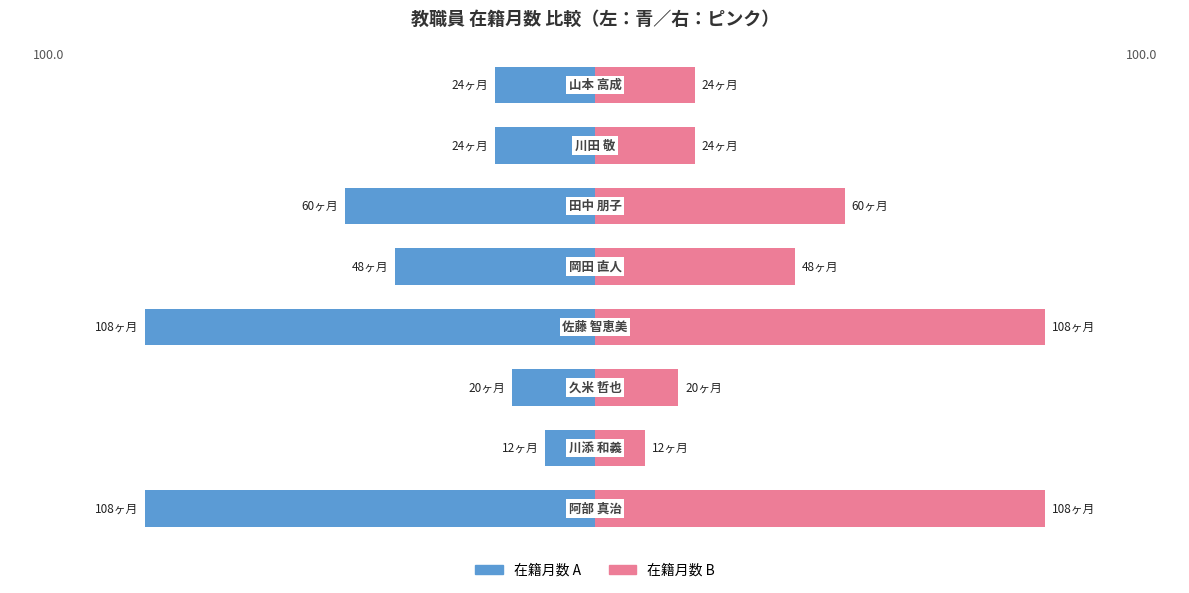

At 2, list the series in order from largest to smallest.

在籍月数 (右), 在籍月数 (左)